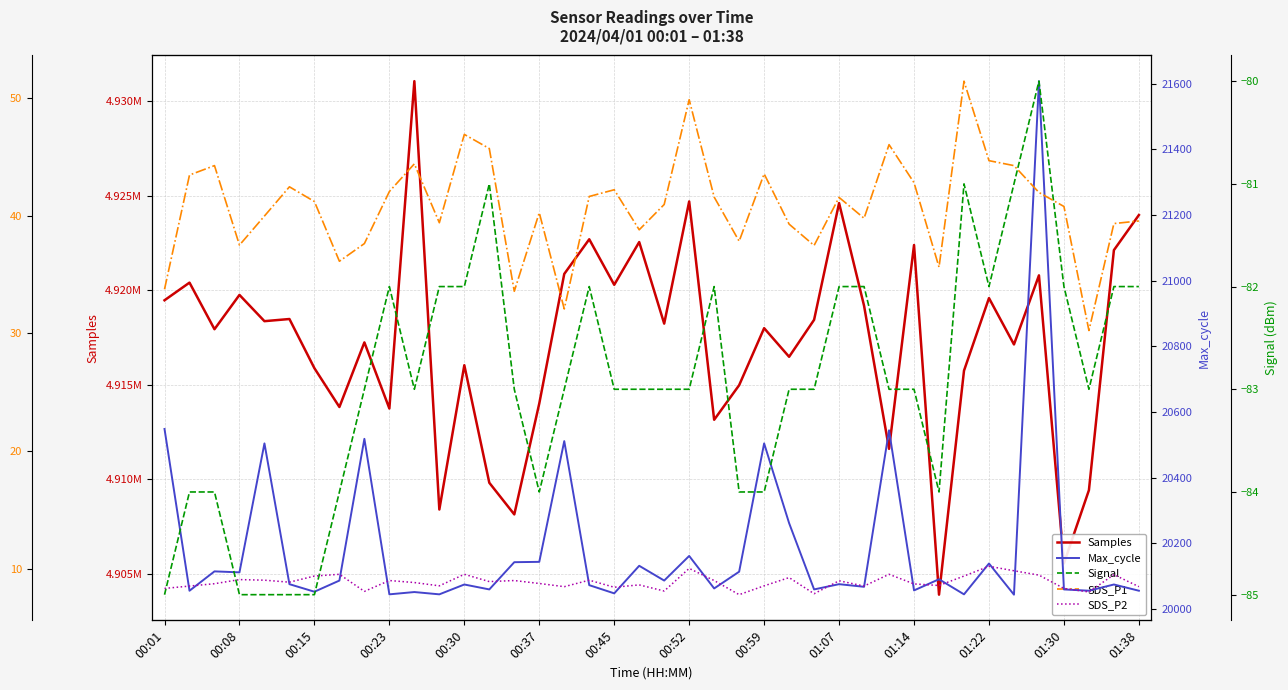

What is the difference between the maximum and minimum values in the Samples series?

27179.0